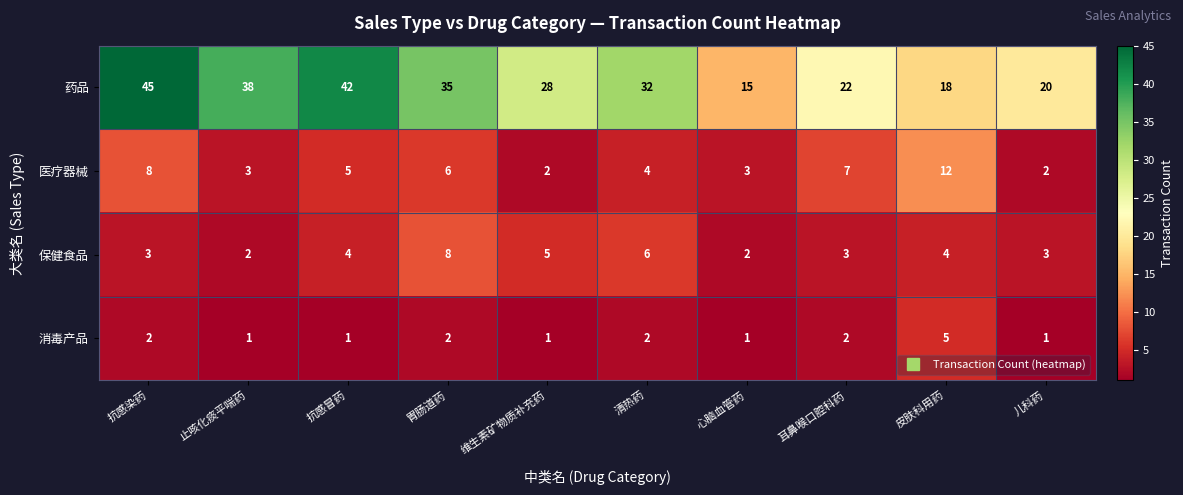

Is it true that 保健食品 equals 4 at 止咳化痰平喘药?

False